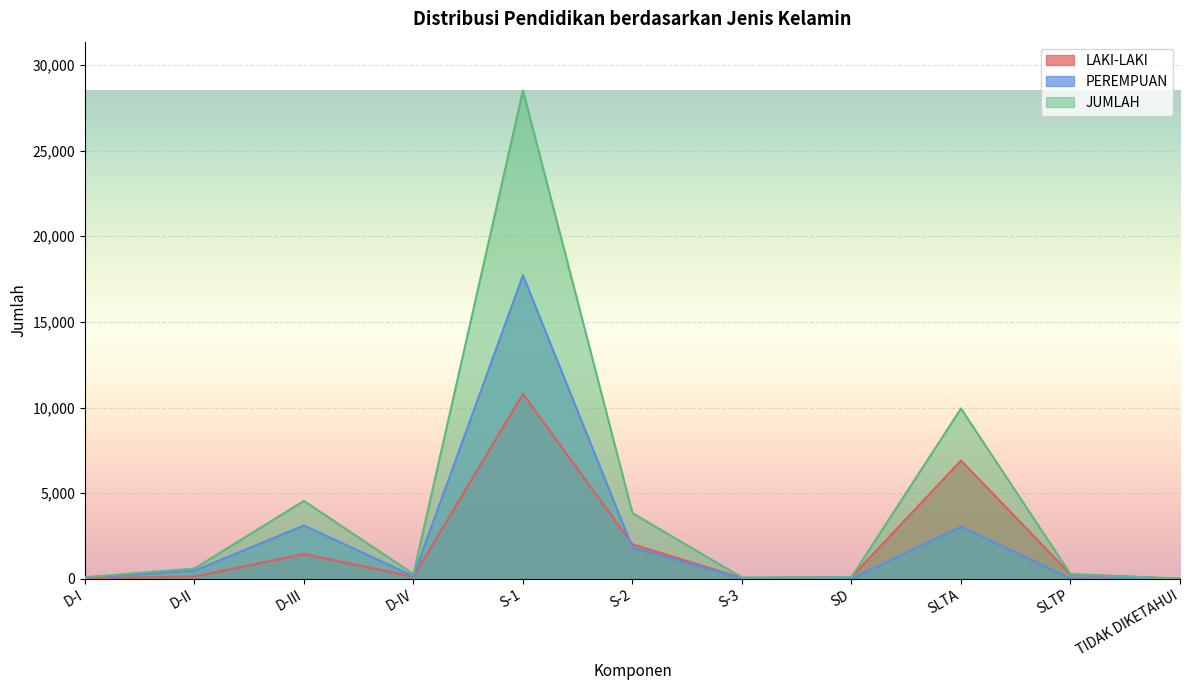

At how many categories does at least one series exceed 9615?

2